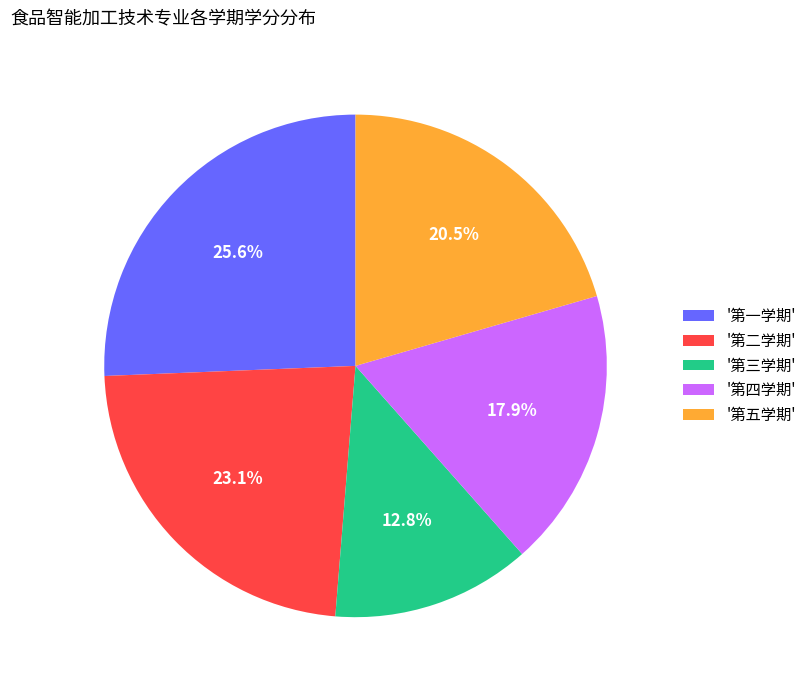

What is the smallest slice in the pie chart?

'第三学期'